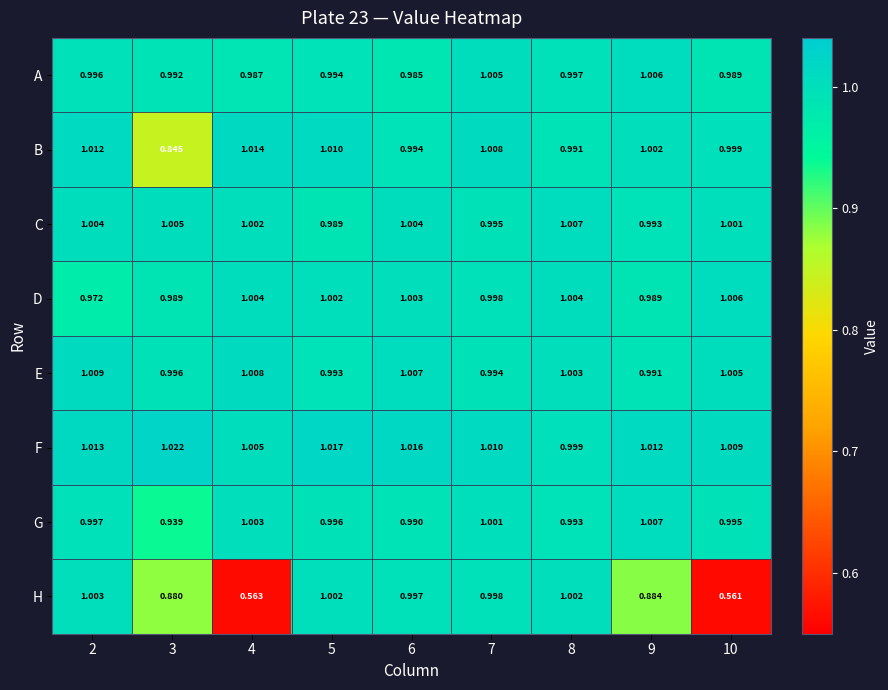

At 8, list the series in order from largest to smallest.

C, D, E, H, F, A, G, B